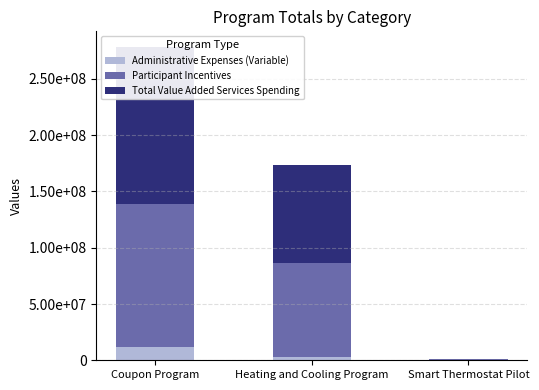

True or false: Participant Incentives has a value of 127393759.1 at Coupon Program.

True